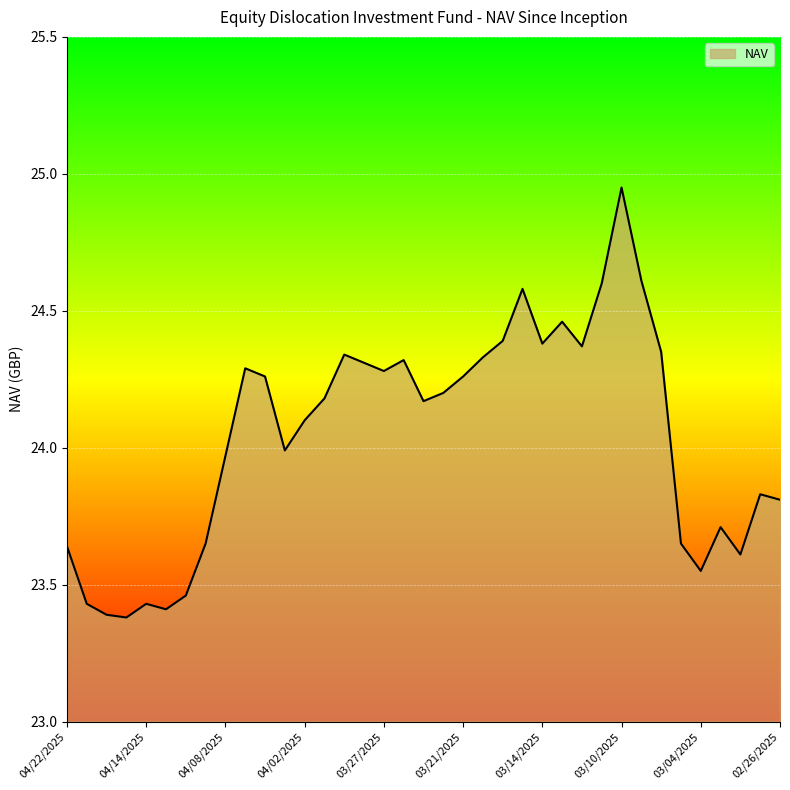

How many categories are shown in the chart?

37